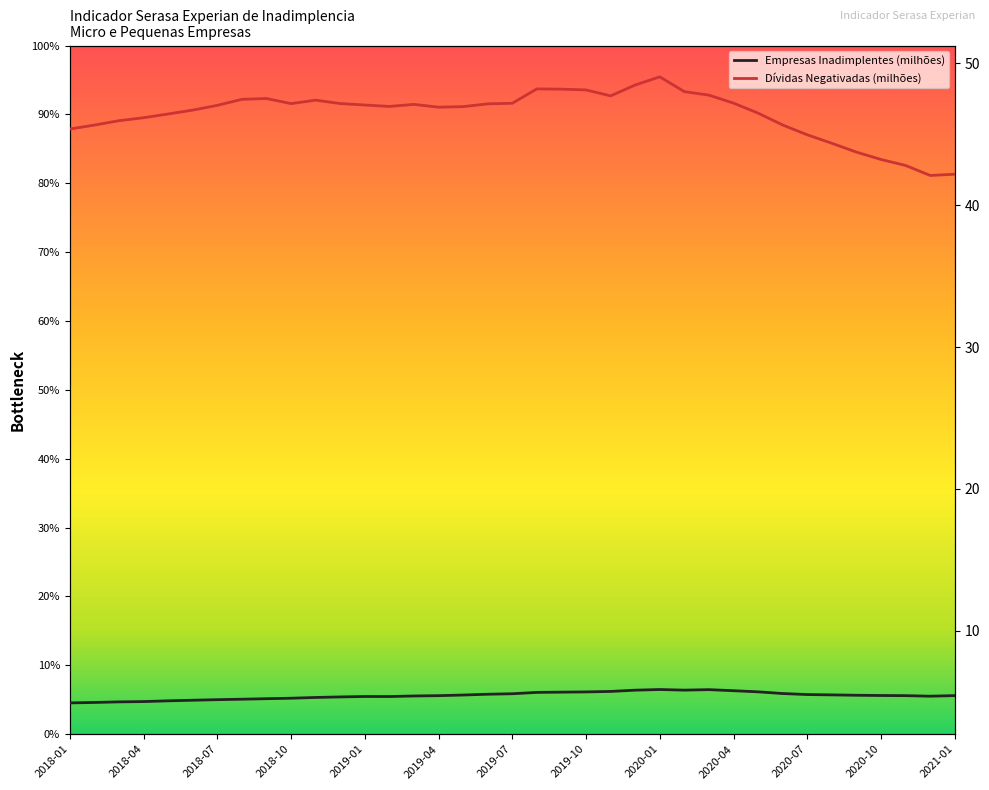

True or false: Dívidas Negativadas (milhões) has more than 2 interior local peaks.

True